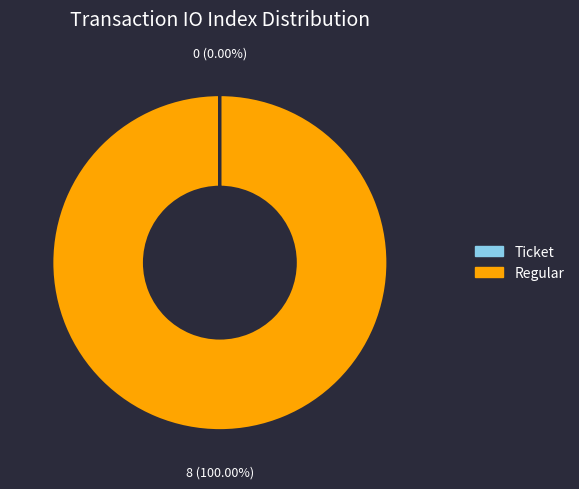

What is the majority slice?

Regular